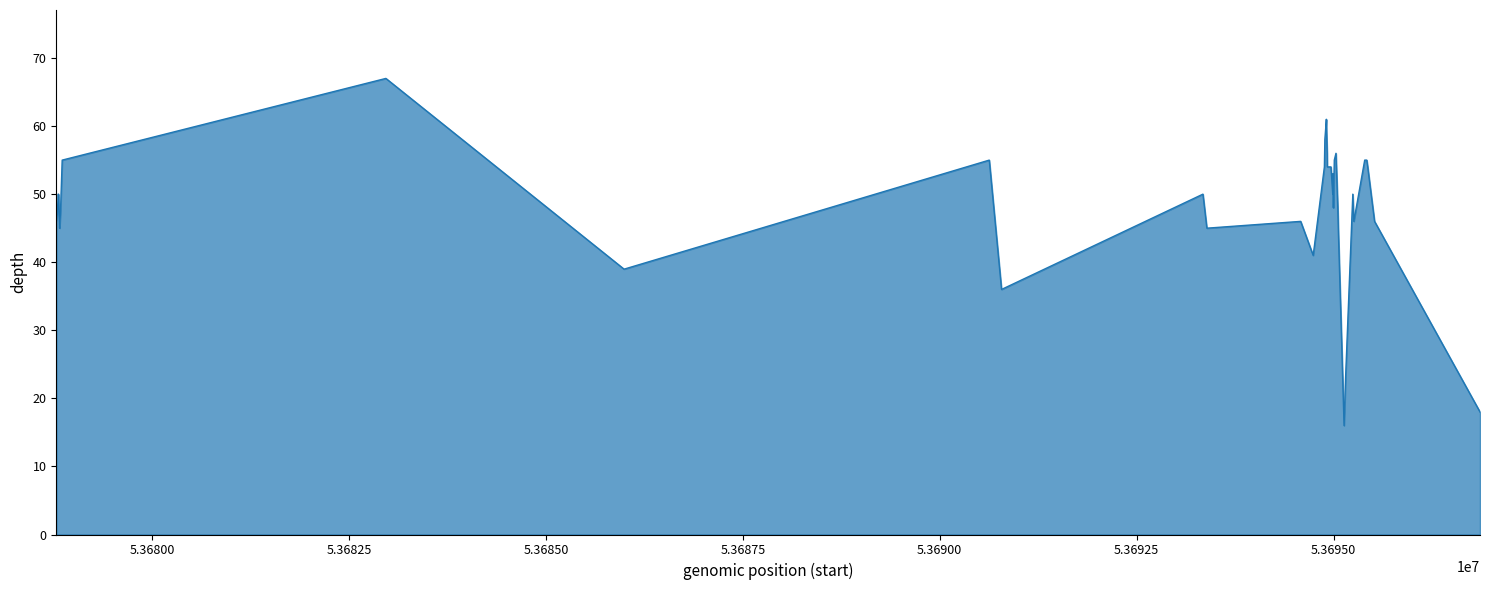

Reading left to right, extract all data points from this chart.

46	47	50	50	45	47	55	67	39	39	55	36	50	45	46	41	54	58	61	59	56	54	54	52	50	53	48	55	56	48	44	16	23	50	46	55	55	54	46	18